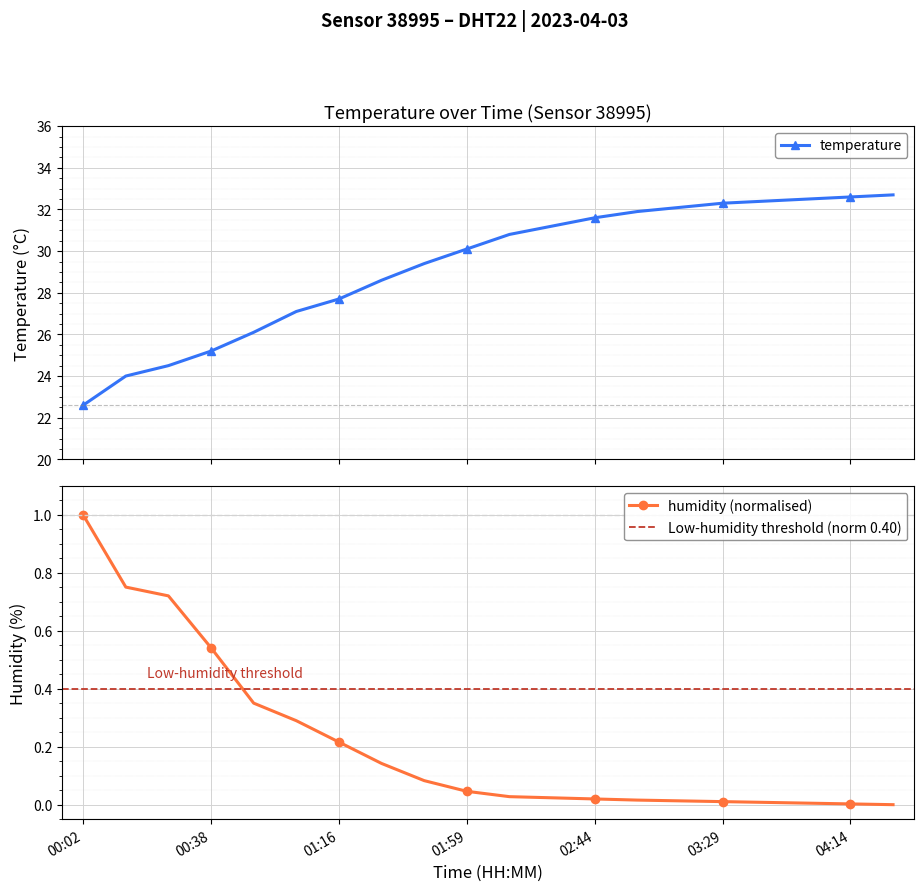

What is the label of the 19th point from the right?

00:14